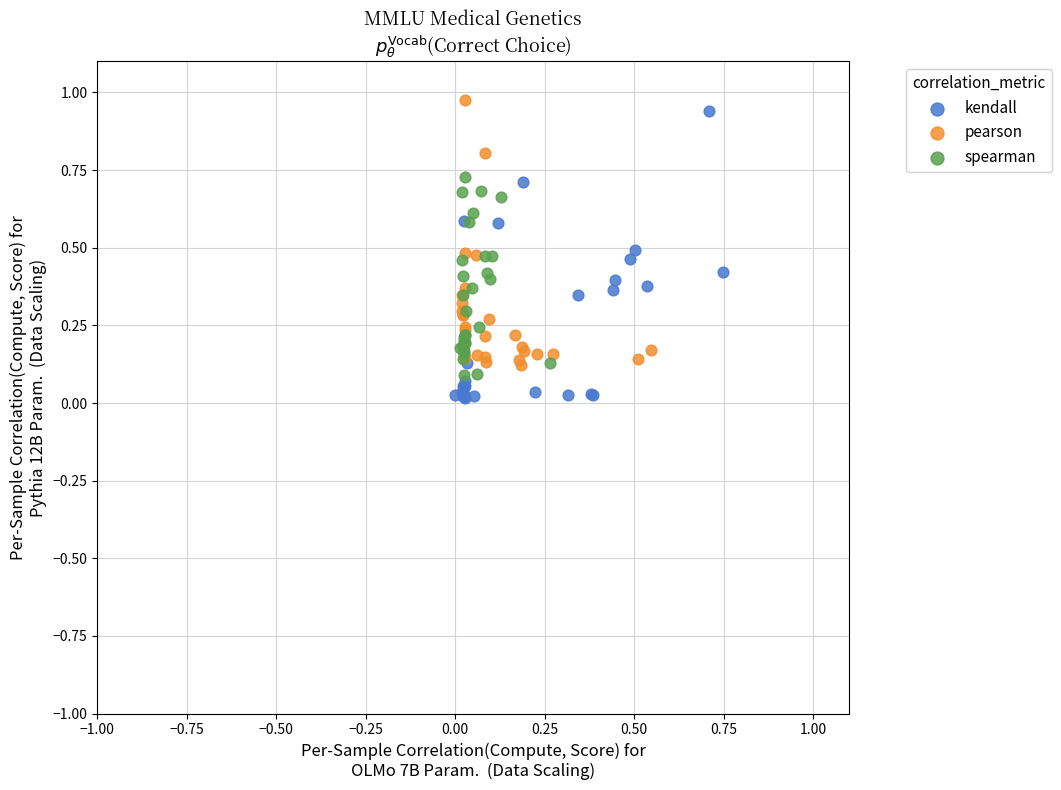

Which series contains the highest Y value?

pearson